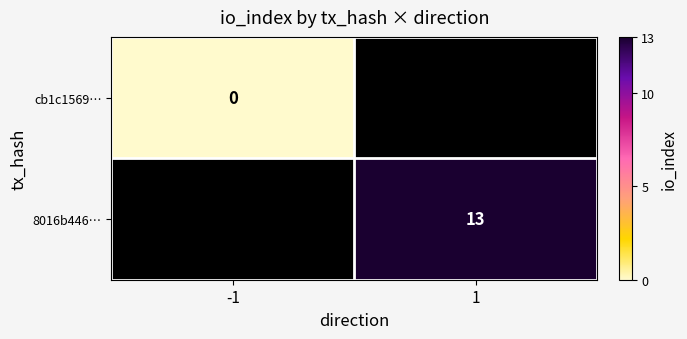

The 8016b446… series shows 18 at 1. True or false?

False